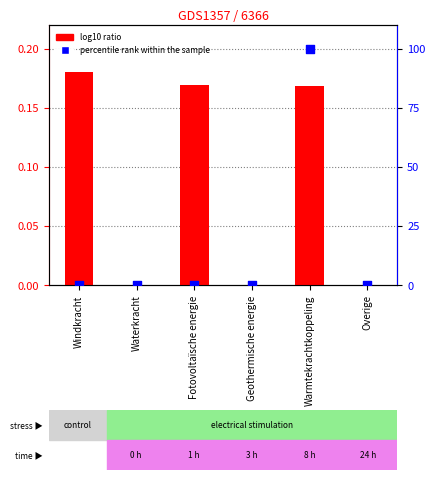

What are all the series names shown in the legend?

log10 ratio, percentile rank within the sample